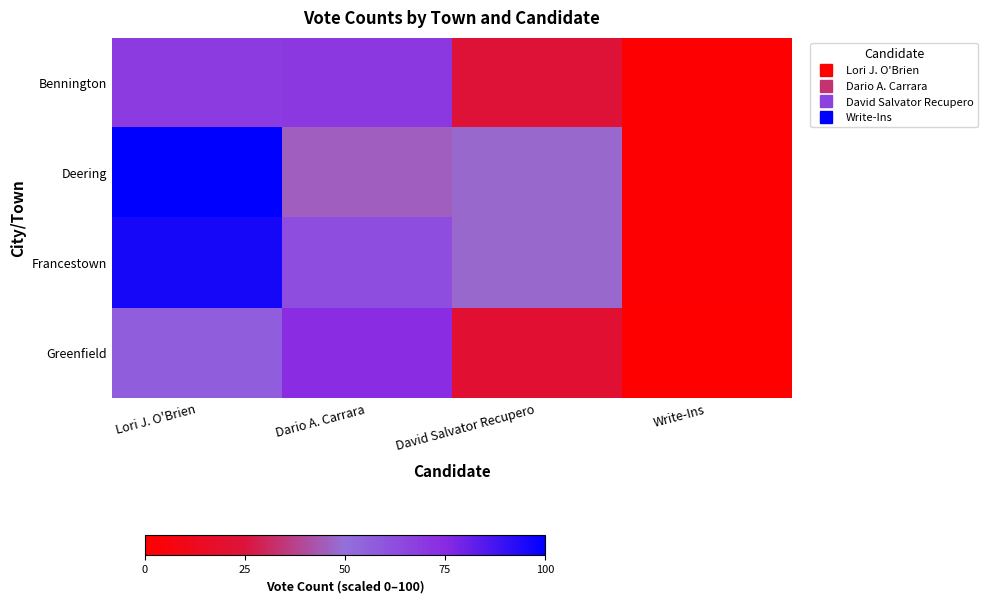

At which category is the sum across all series the highest?

Lori J. O'Brien